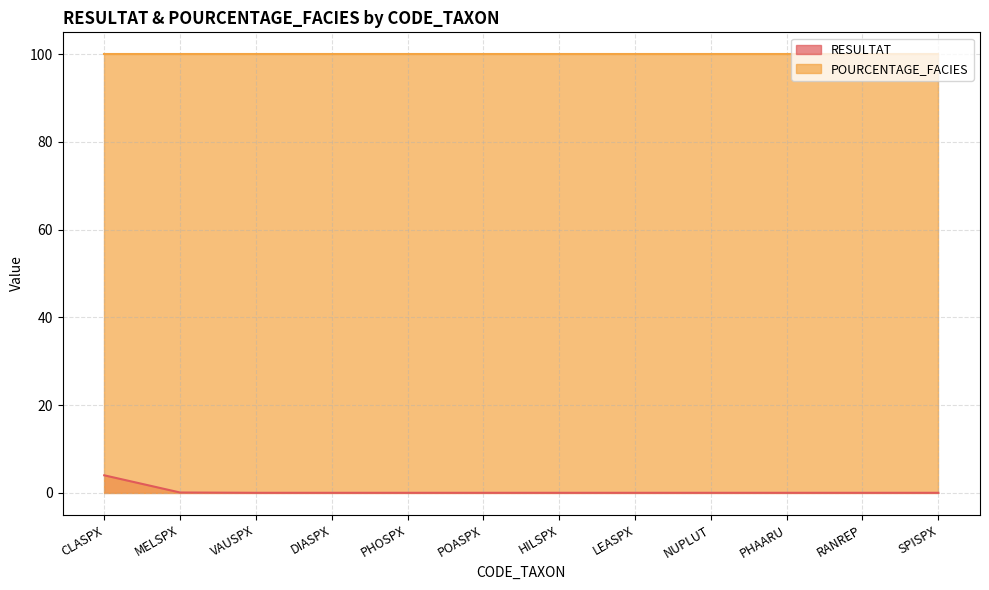

Which label corresponds to the smallest value in the chart?

VAUSPX